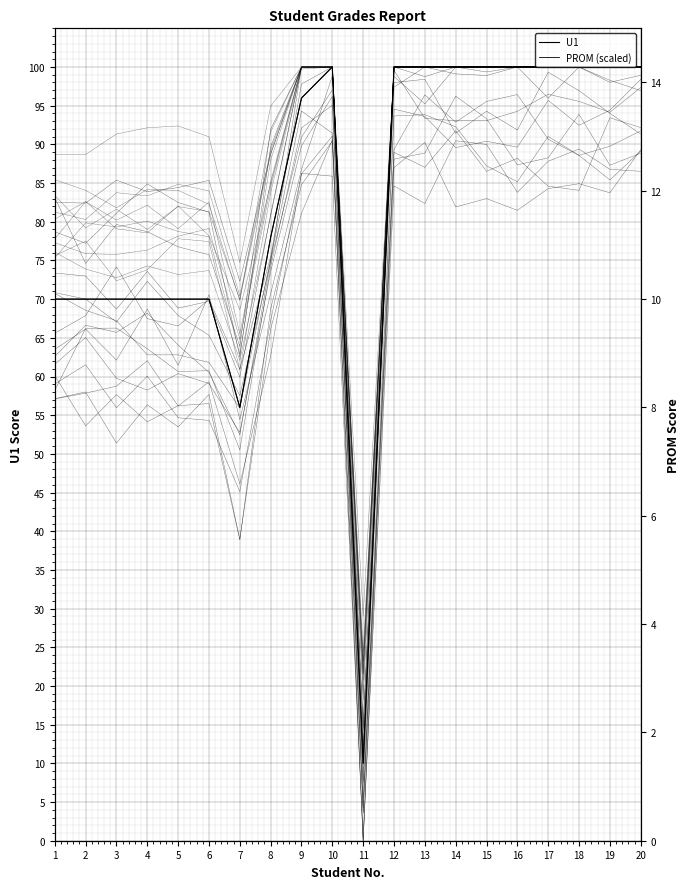

What is the difference between the second highest and minimum values in the U1 series?

90.0